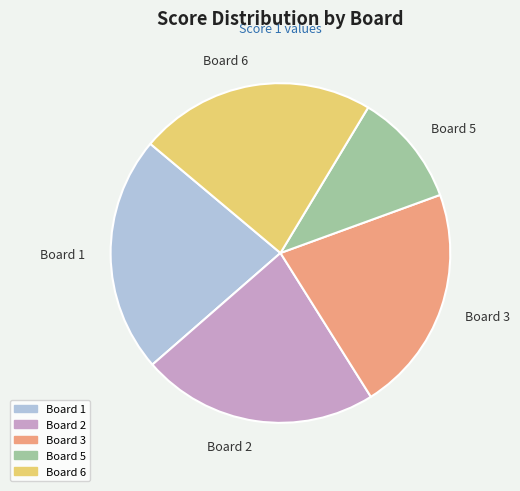

Combined, do Board 2 and Board 6 account for over 50%?

No